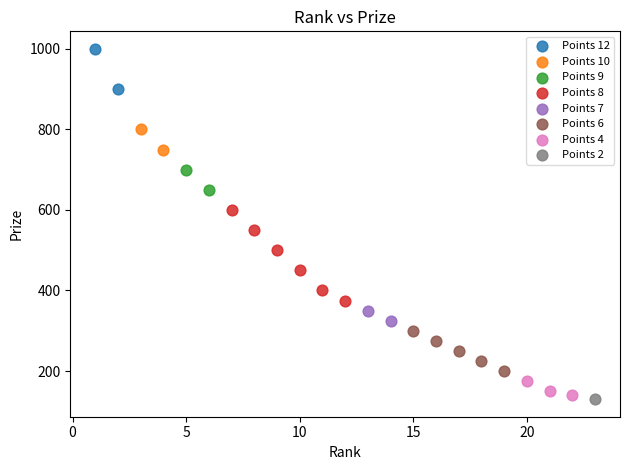

What are all the series names shown in the legend?

Points 12, Points 10, Points 9, Points 8, Points 7, Points 6, Points 4, Points 2